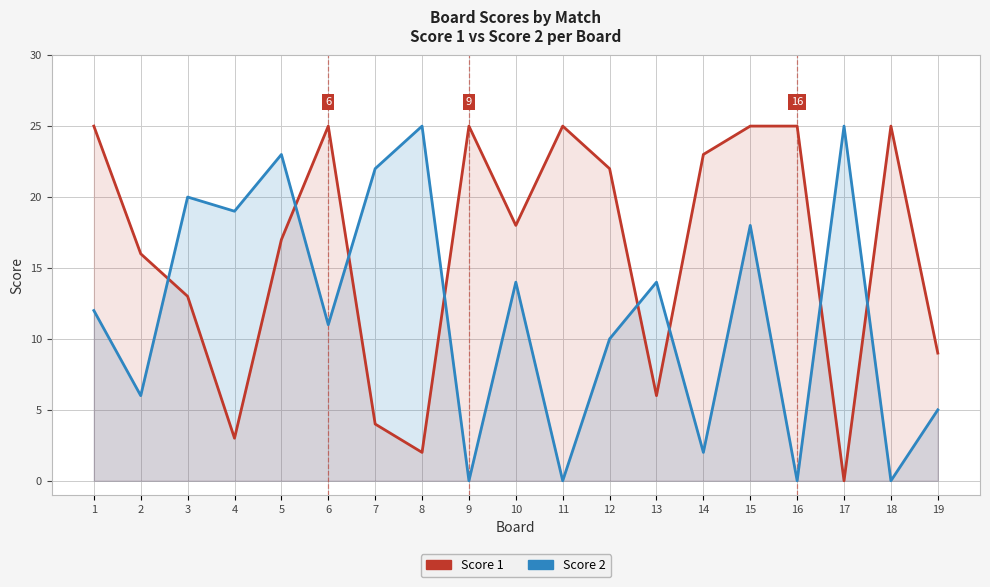

How many values in the Score 2 series exceed 12?

9